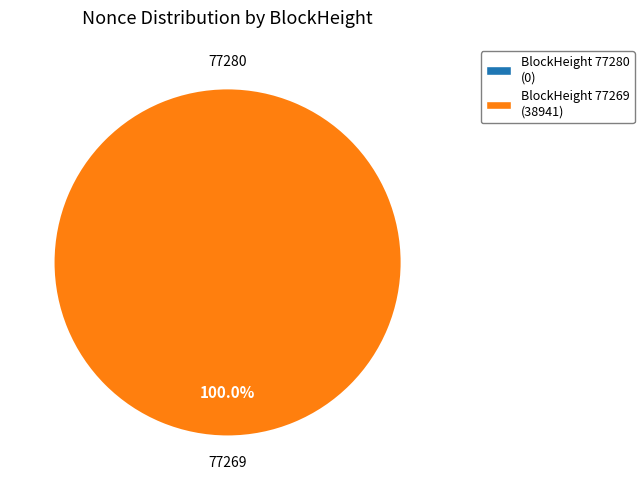

Is it true that 77280 is 1% of the pie?

False